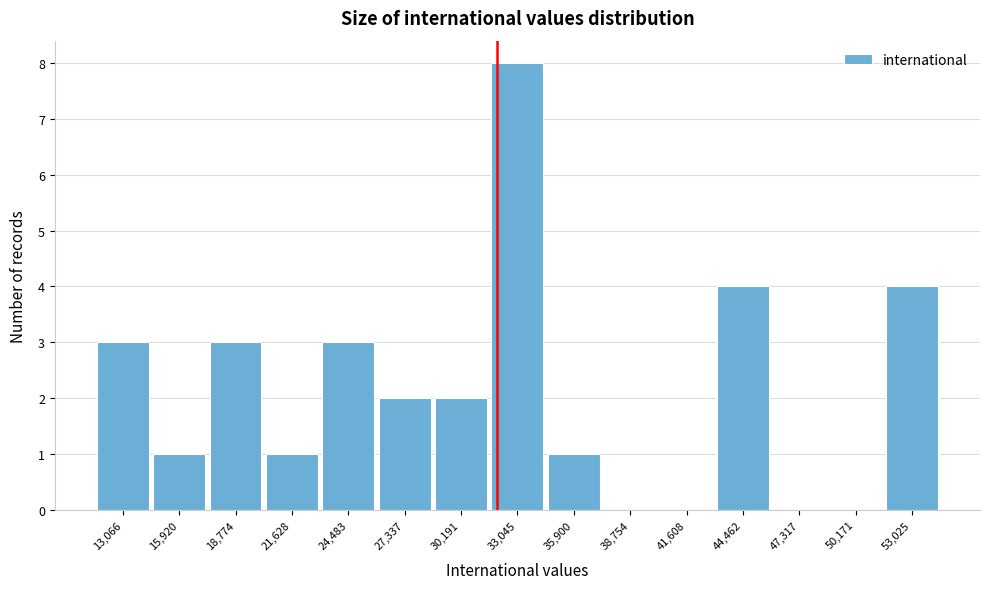

Reading left to right, what are all the values shown in this chart?

13,066=3	15,920=1	18,774=3	21,628=1	24,483=3	27,337=2	30,191=2	33,045=8	35,900=1	38,754=0	41,608=0	44,462=4	47,317=0	50,171=0	53,025=4